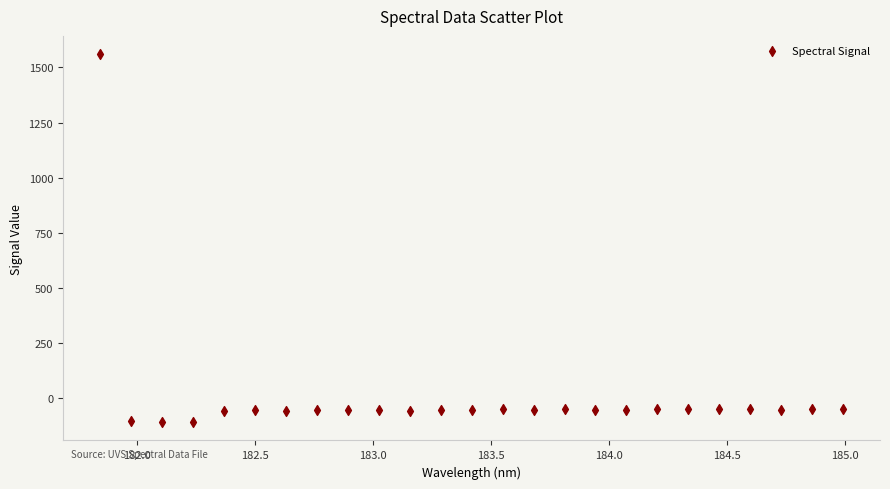

What is the range of X values (max minus min)?

3.1